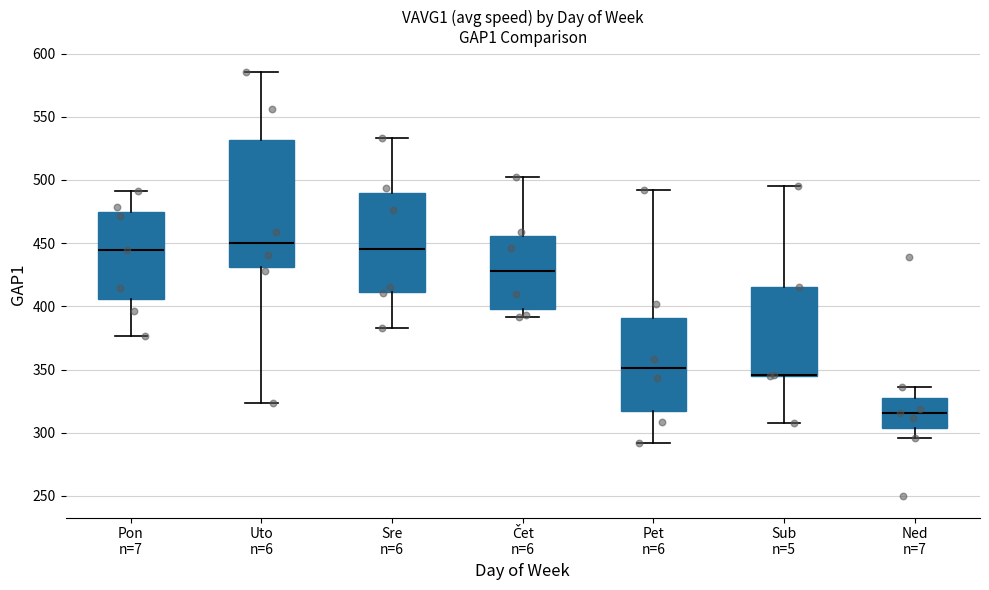

Reading left to right, read every box against the y-axis: the position of its median line, the range the box covers, and the ends of its whiskers. The values are not printed on the chart, so give them approximately, as read against the axis.

Pon n=7: median 445, box 405 to 475, whiskers 375 to 490
Uto n=6: median 450, box 430 to 530, whiskers 325 to 585
Sre n=6: median 445, box 410 to 490, whiskers 385 to 535
Čet n=6: median 430, box 400 to 455, whiskers 390 to 500
Pet n=6: median 350, box 315 to 390, whiskers 290 to 490
Sub n=5: median 345 (drawn on the box's lower edge), box 345 to 415, whiskers 310 to 495
Ned n=7: median 315, box 305 to 325, whiskers 295 to 335